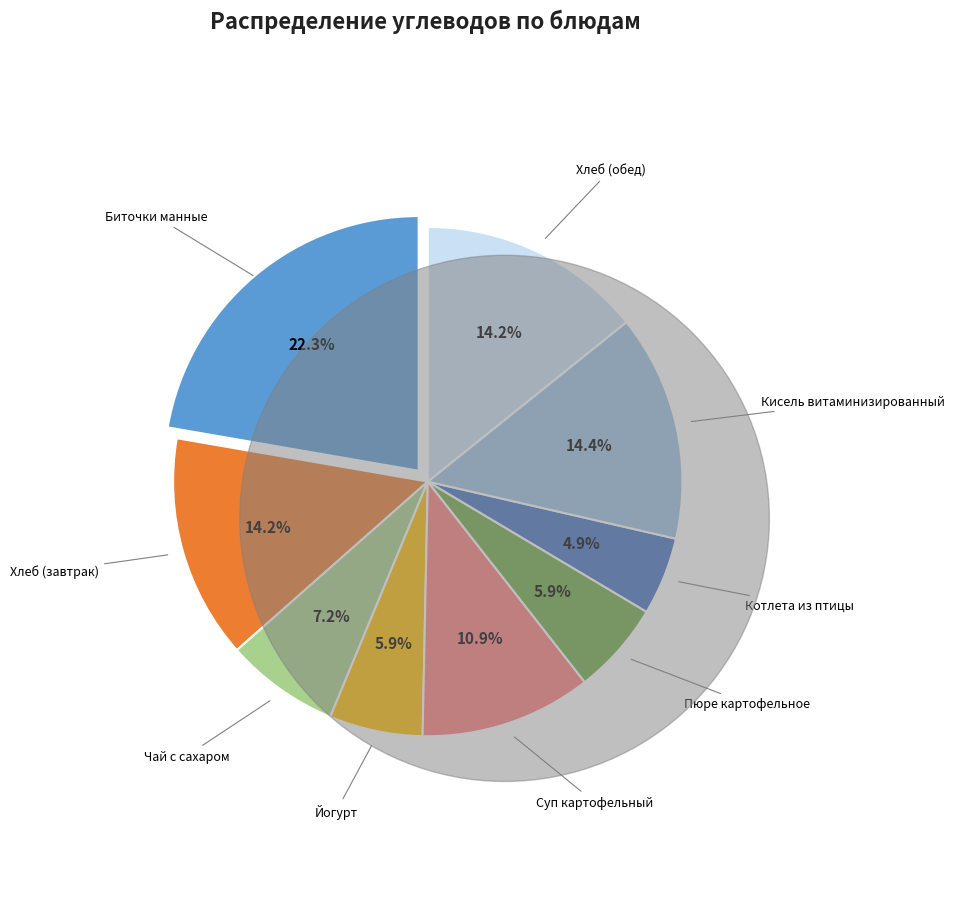

To the nearest percent, what is the combined percentage of Пюре картофельное and Биточки манные?

28%